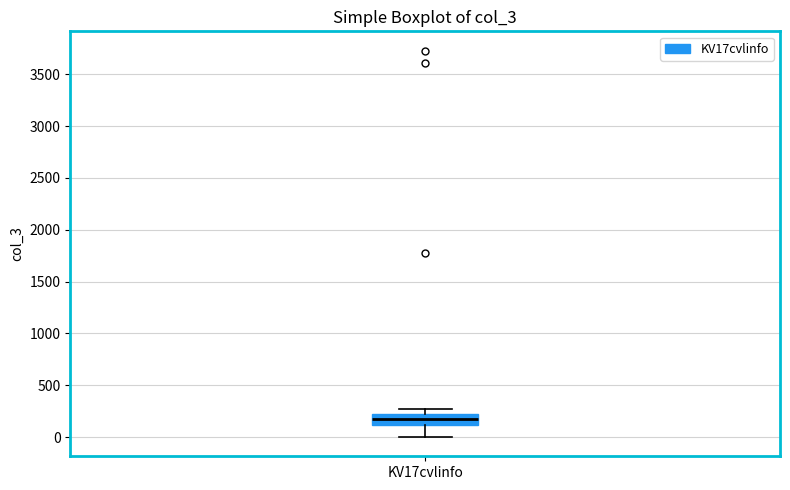

Read this box plot against the y-axis: the position of the median line, the range covered by the box, and the ends of both whiskers. The values are not printed on the chart, so give them approximately, as read against the axis.

median 200 (inside the box), box 100 to 200, whiskers 0 to 250